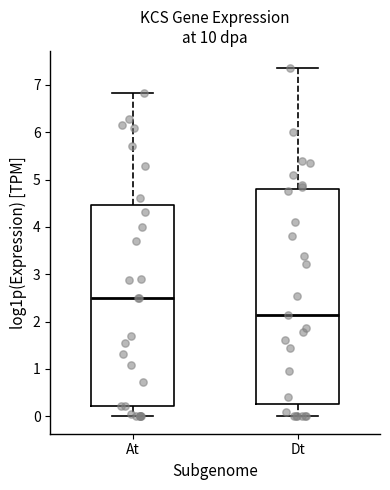

Reading left to right, transcribe this box plot: for each box, give where its median line is, the range the box spans, and where its two whiskers end, as read against the y-axis. The values are not printed on the chart, so give them approximately, as read against the axis.

At: median 2.5, box 0.2 to 4.5, whiskers 0.0 to 6.8
Dt: median 2.1, box 0.2 to 4.8, whiskers 0.0 to 7.3